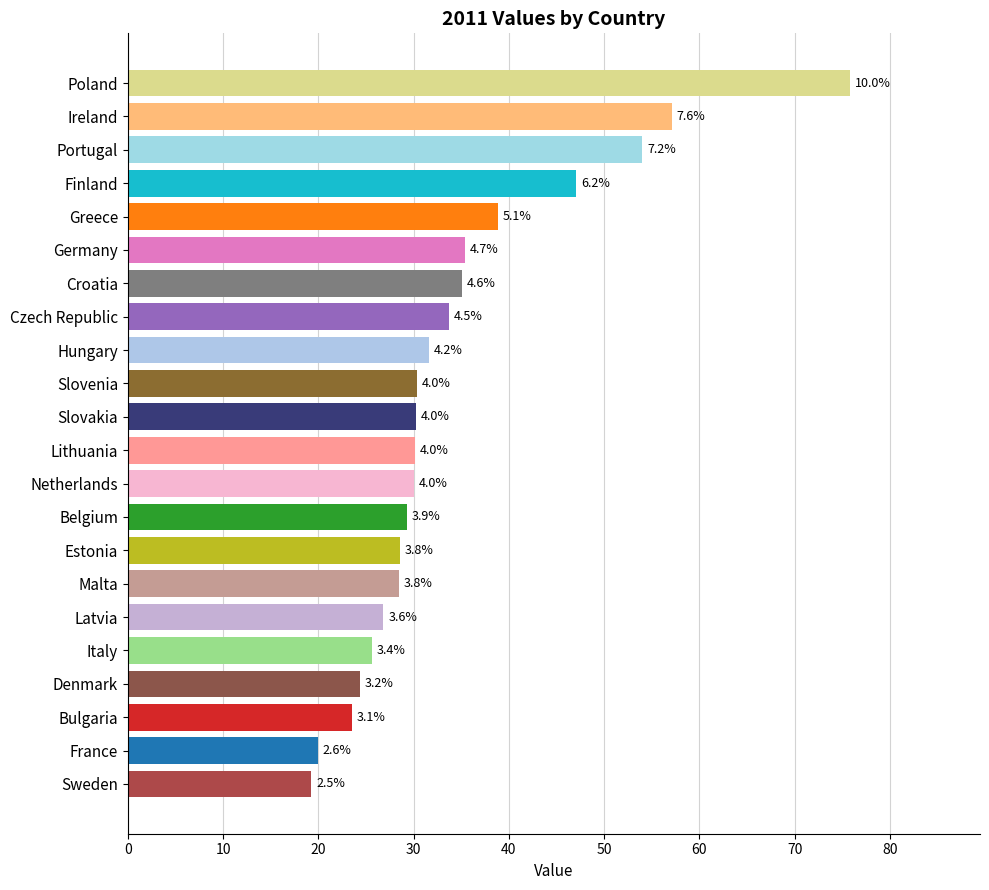

How many bars are there in total?

22